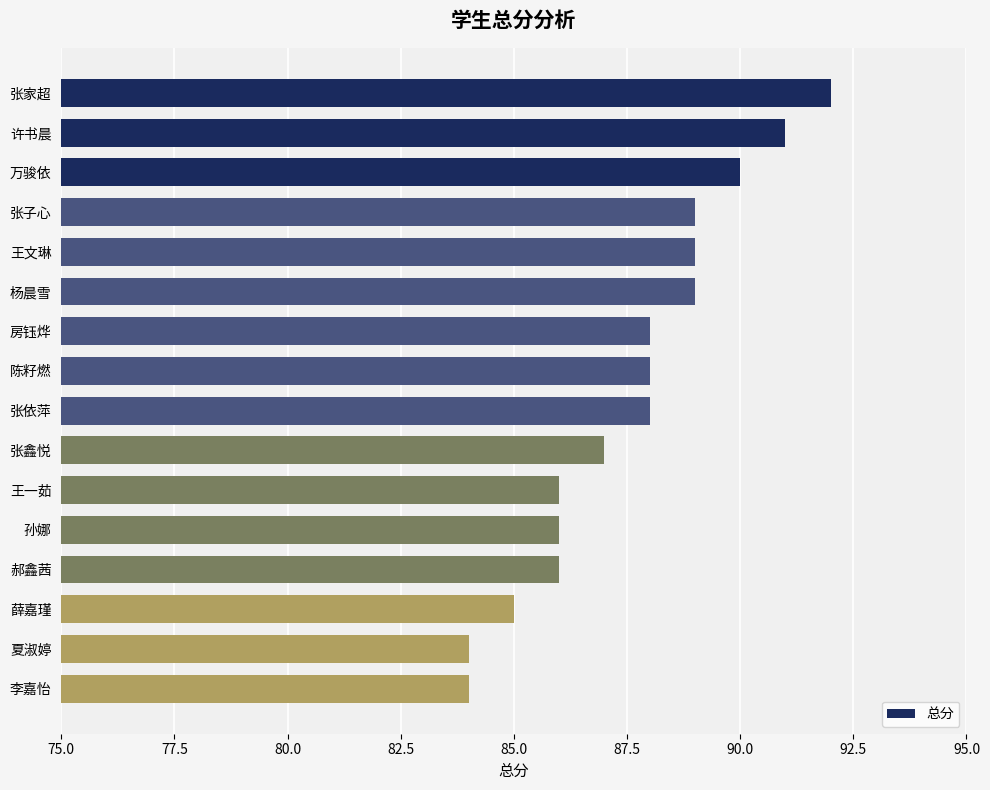

Which label corresponds to the largest value in the chart?

张家超